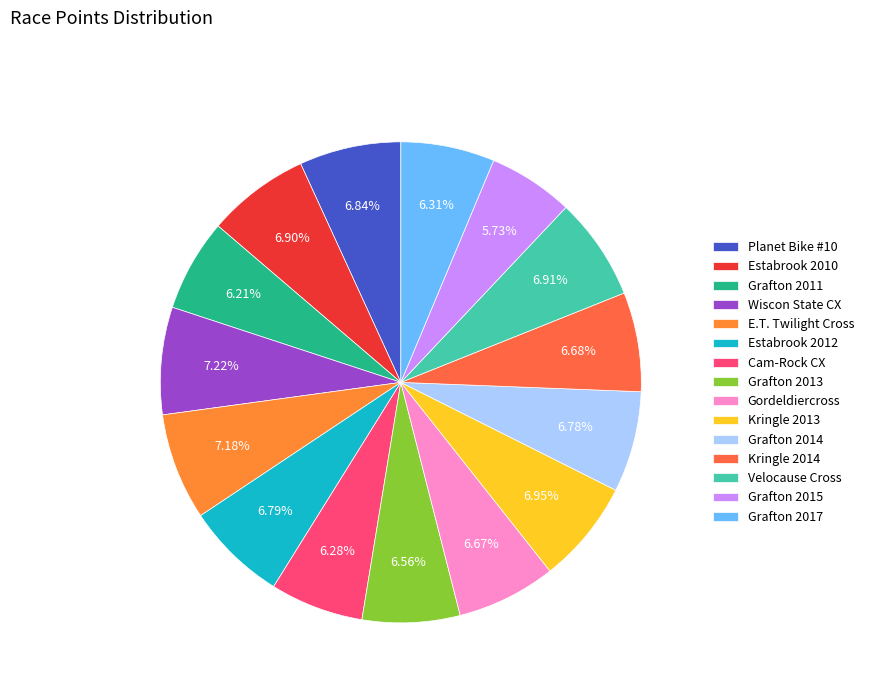

Rank the categories by value from highest to lowest.

Wiscon State CX, E.T. Twilight Cross, Kringle 2013, Velocause Cross, Estabrook 2010, Planet Bike #10, Estabrook 2012, Grafton 2014, Kringle 2014, Gordeldiercross, Grafton 2013, Grafton 2017, Cam-Rock CX, Grafton 2011, Grafton 2015